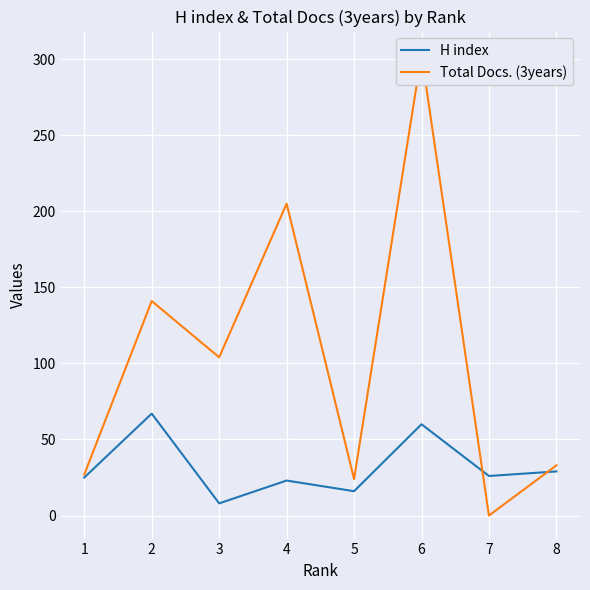

What is the maximum value for H index?

67